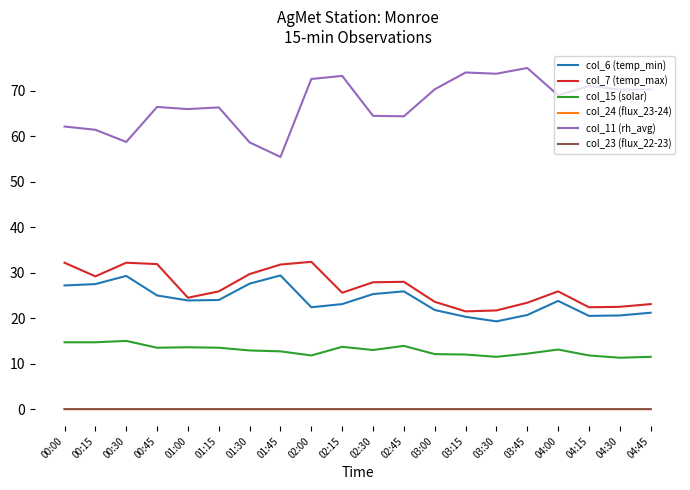

The col_6 (temp_min) series shows 13.4 at 02:30. True or false?

False